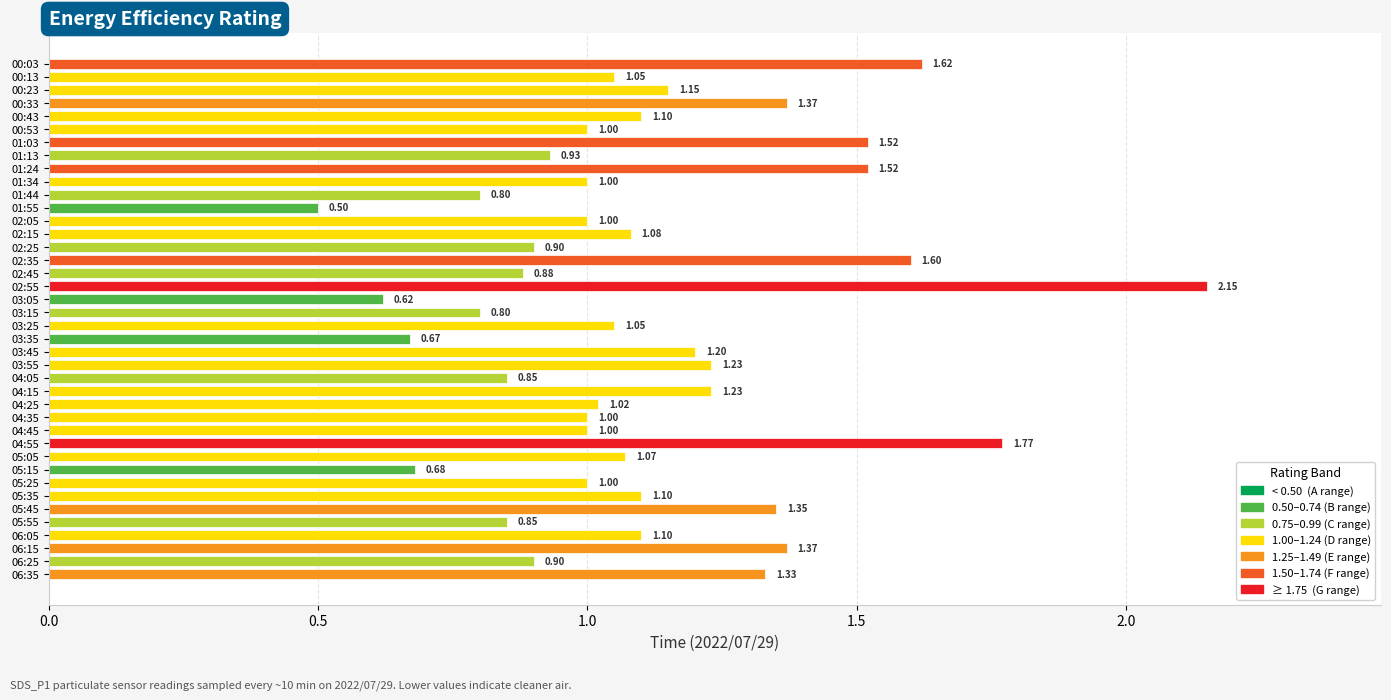

How many values are below 1?

12